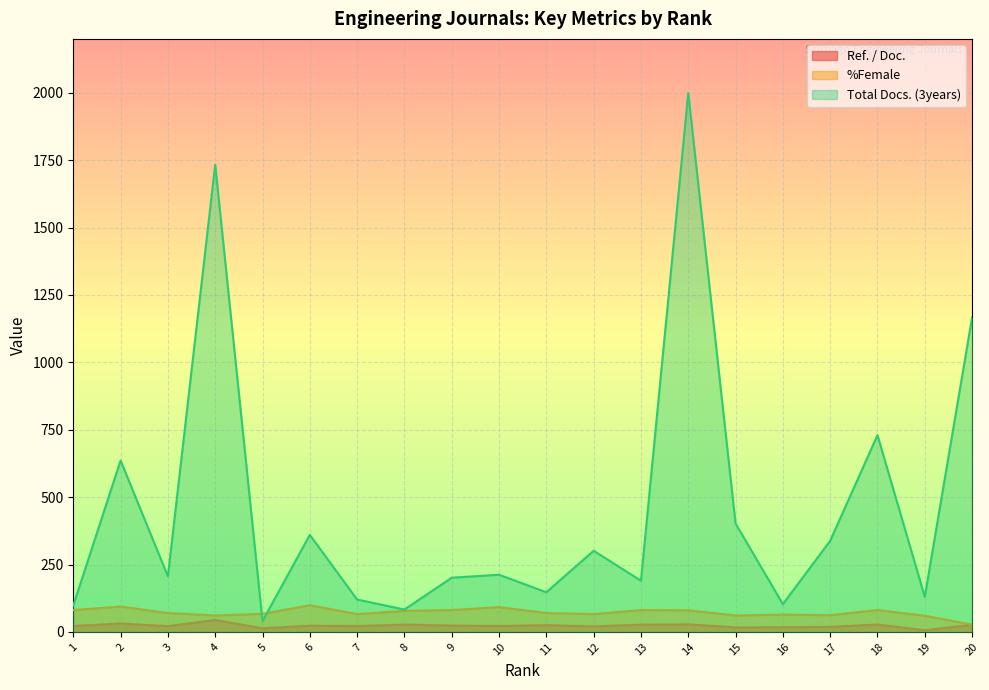

The %Female series shows 81.0 at 13. True or false?

True